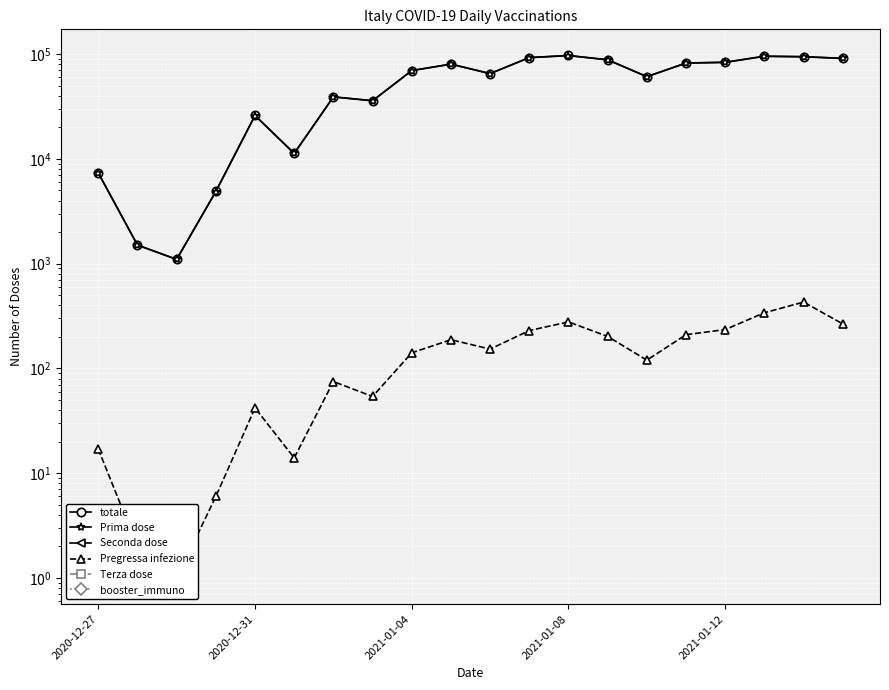

How many data points does each series have?

20